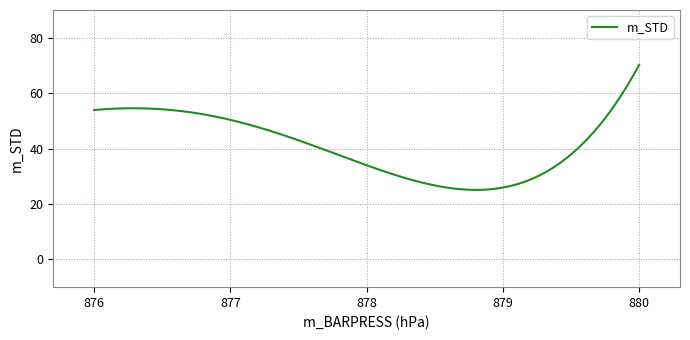

What is the maximum value shown in the chart?

70.2